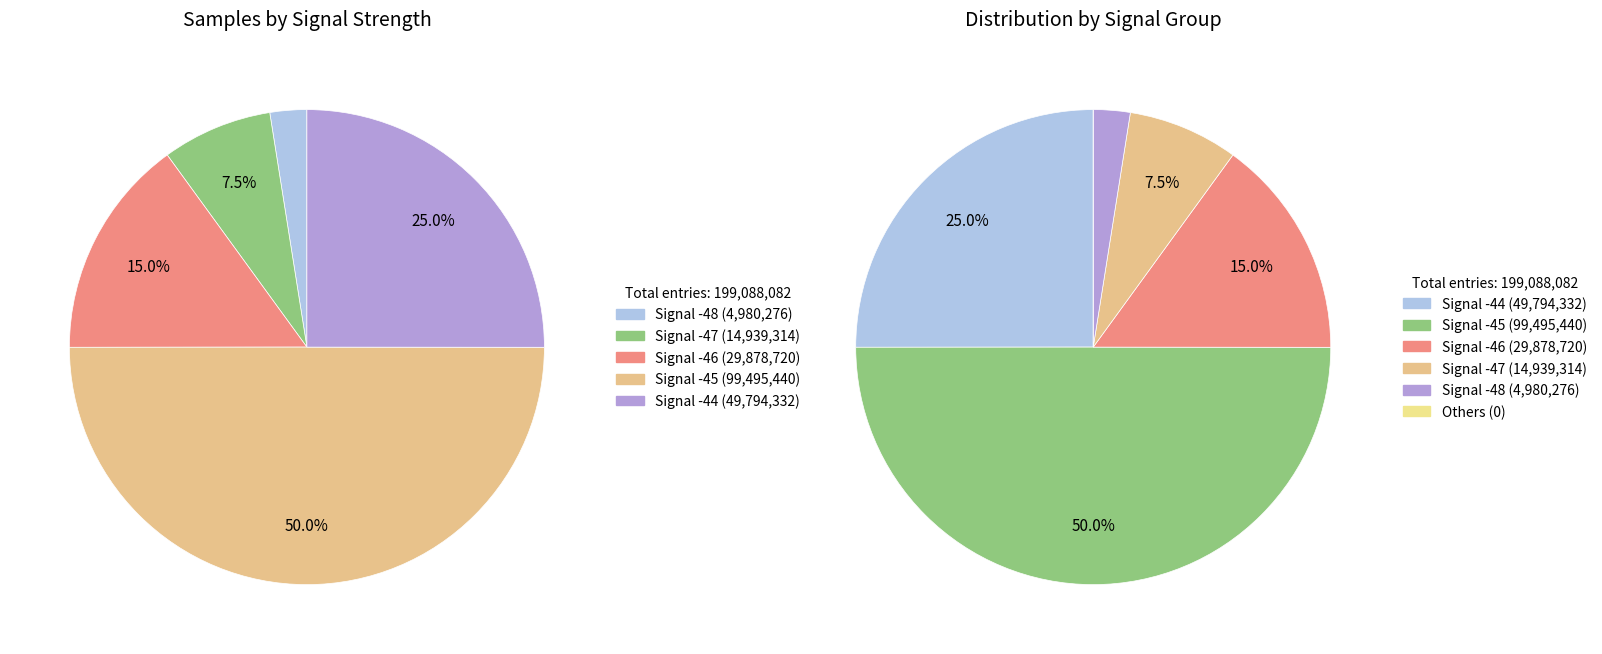

Is it true that Signal -48 is 6% of the pie?

False